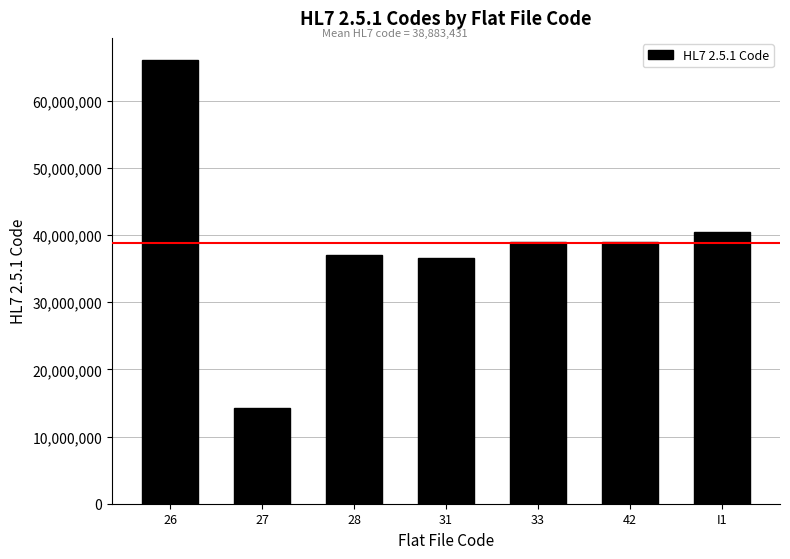

Read the value at I1, to the nearest 10.

40468000